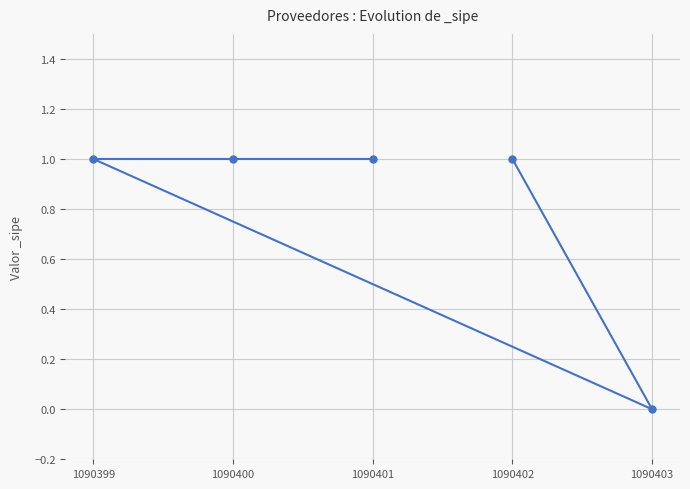

What is the difference between the maximum and minimum values?

1